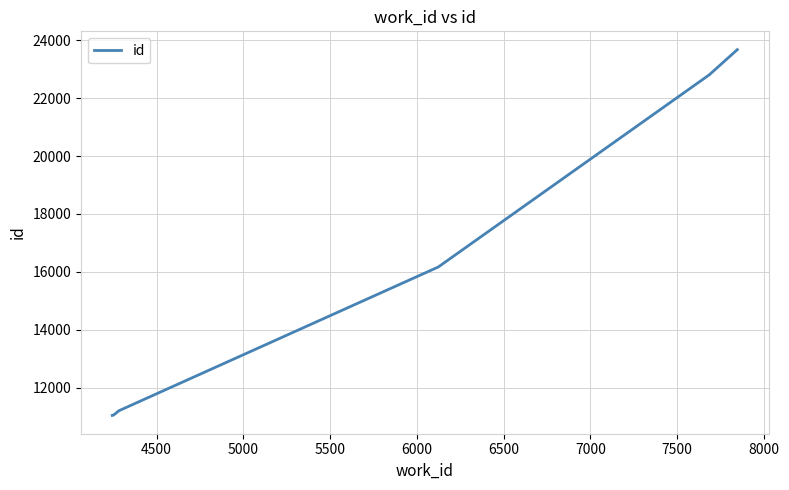

What is the value of the 10th point from the left?

23681